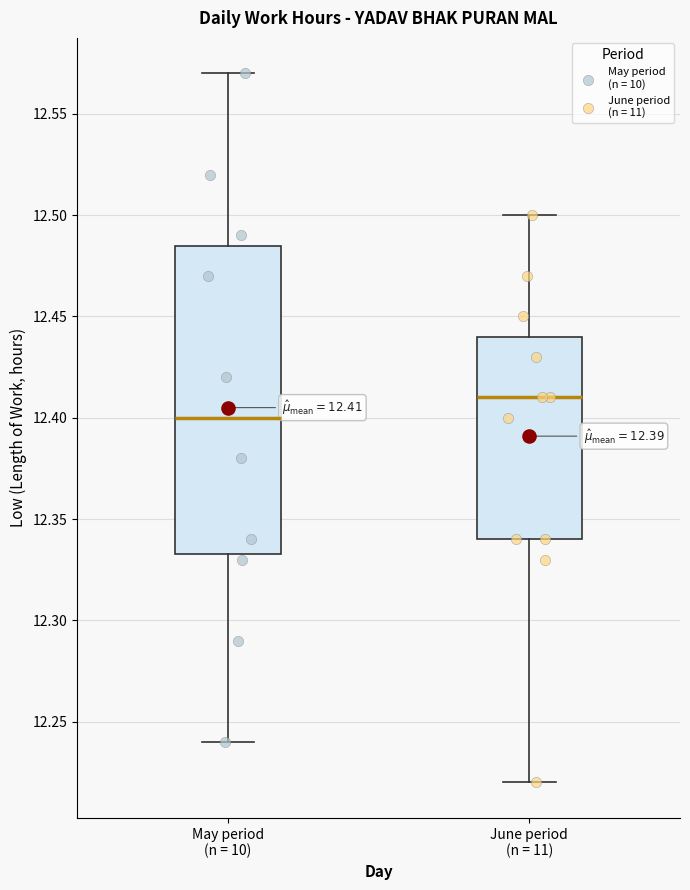

Which box's median line is the highest?

June period (n = 11)